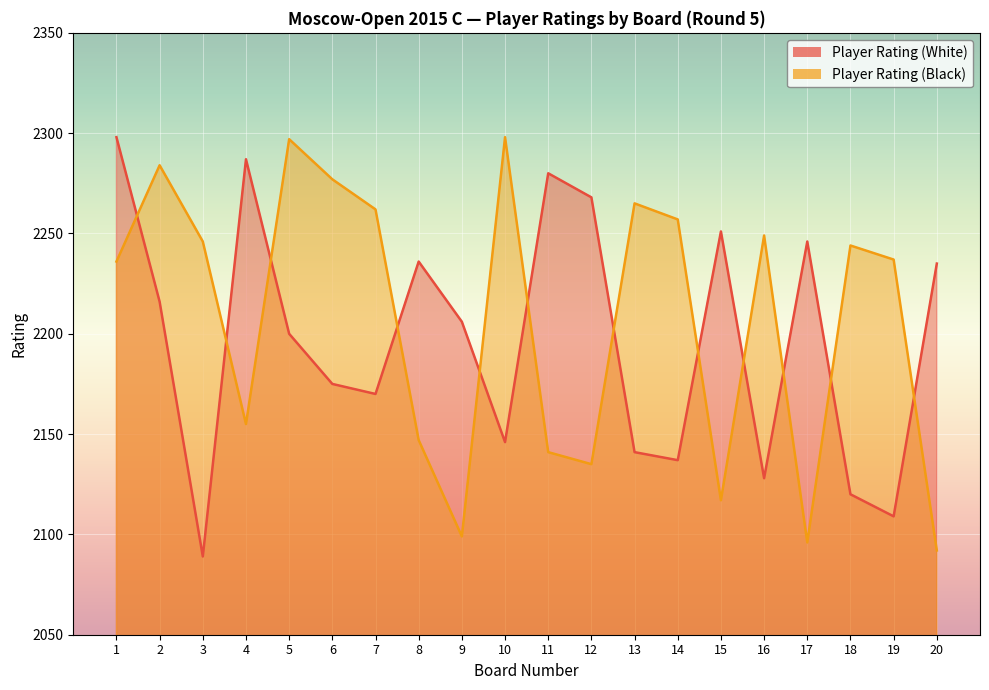

Between which two adjacent categories do Player Rating (Black) and Player Rating (White) first intersect?

1 and 2